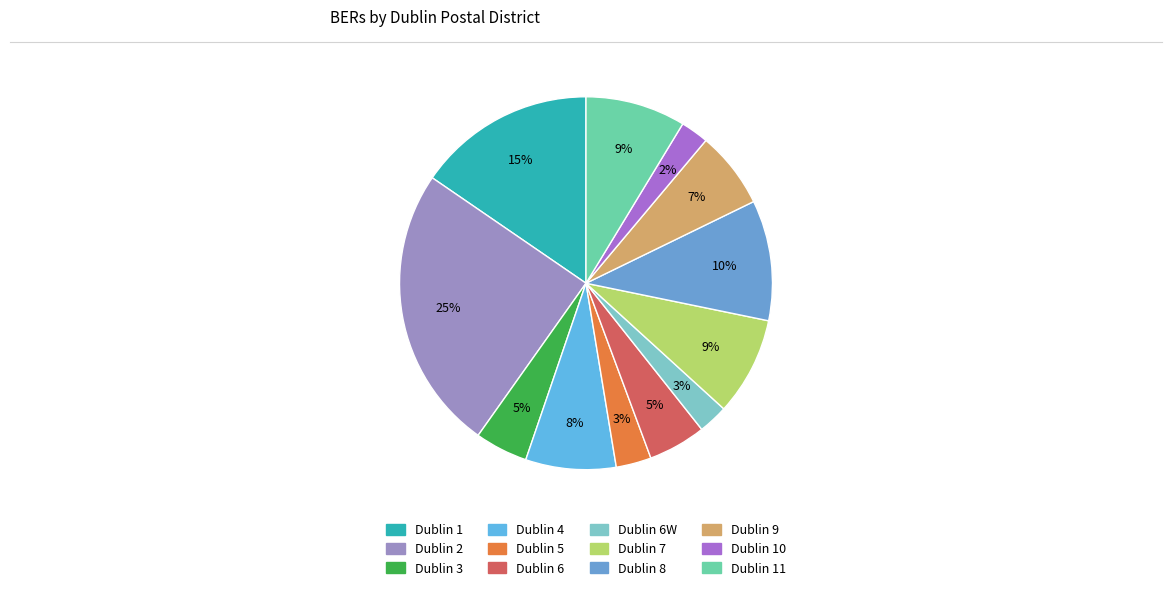

Count the number of slices in the pie.

12